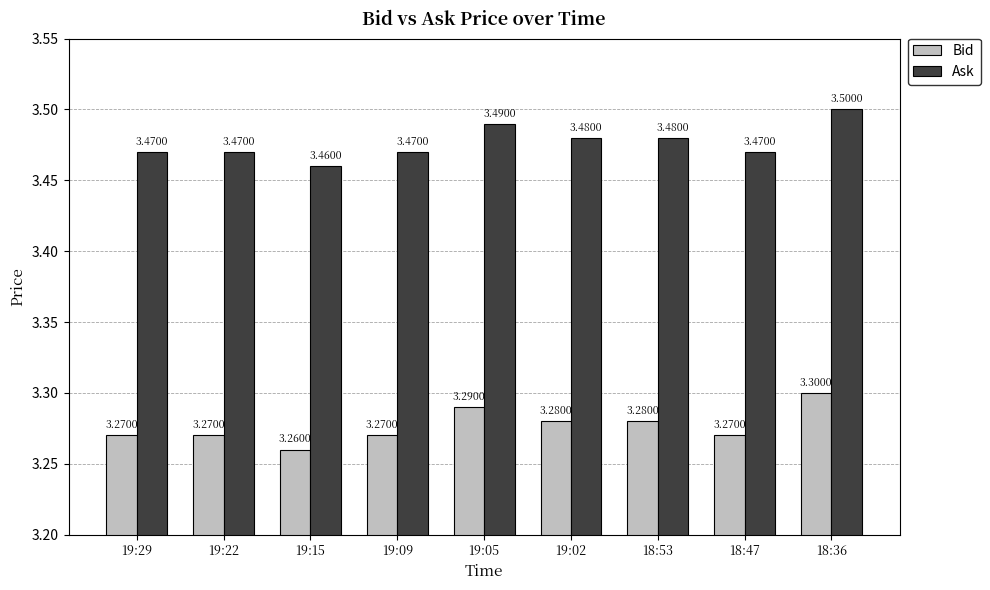

Count the Bid values in the range 3 to 4.

9